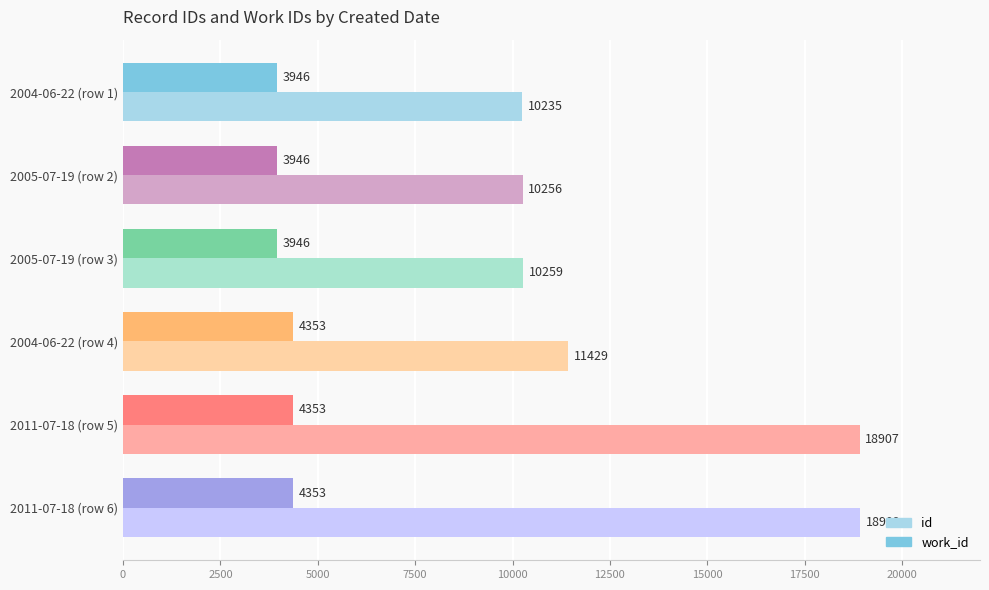

The id series shows 13180 at 2011-07-18 (row 5). True or false?

False